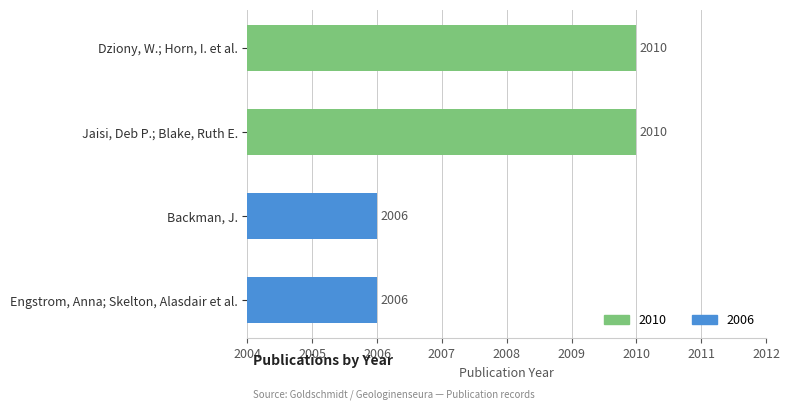

How many data points does each series have?

4